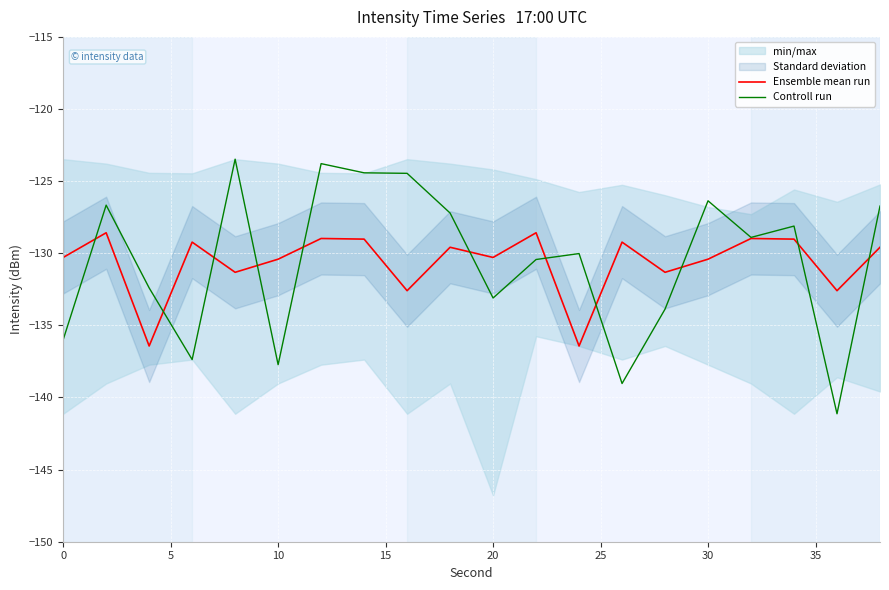

How many data points in Controll run are less than -128?

12